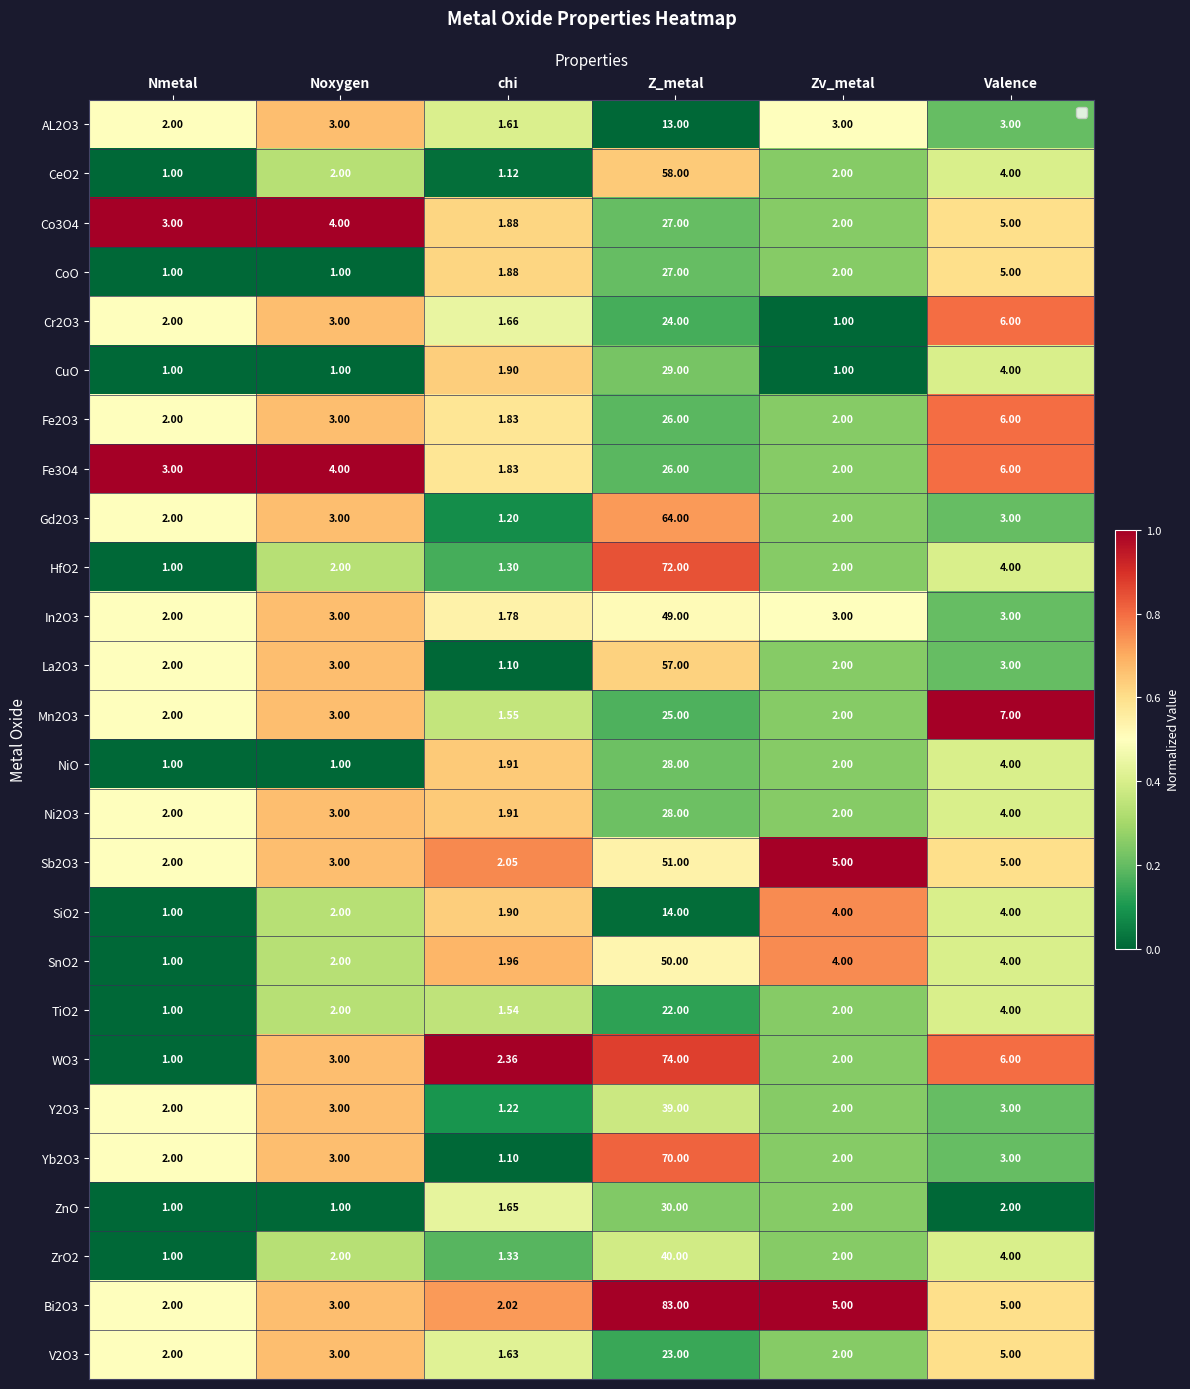

Where is Fe2O3 nearest to the value 13?

Valence